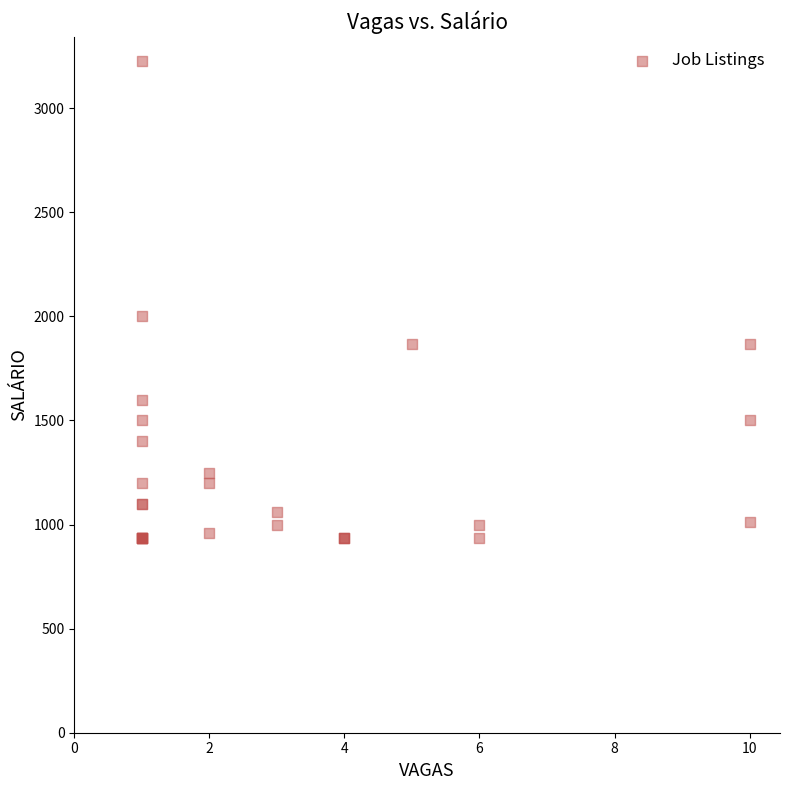

What Y value in the scatter plot is closest to 2082?

2000.0